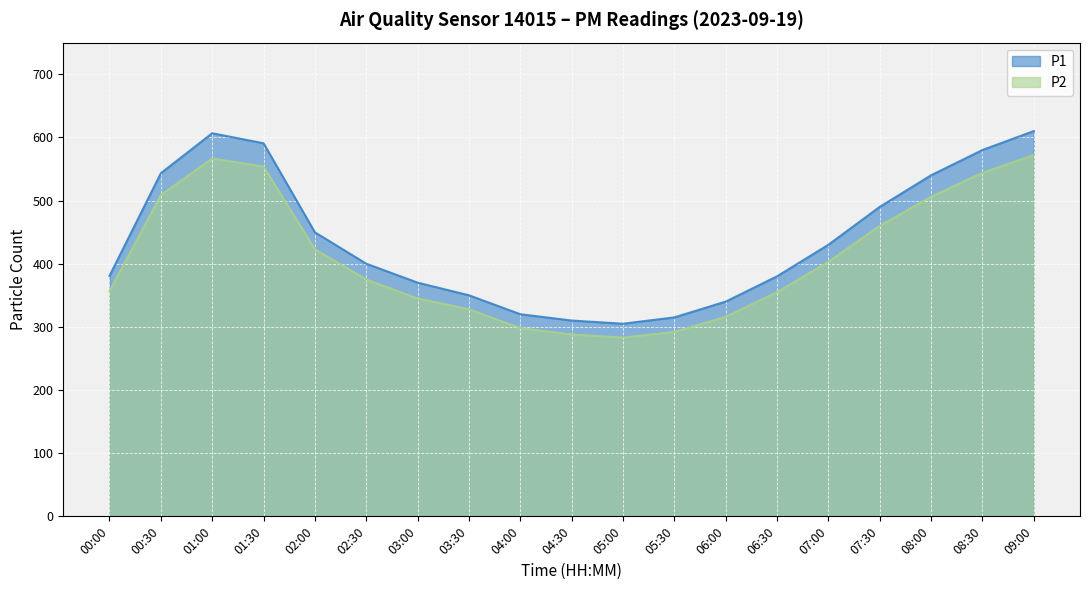

What position from the right is 08:30?

2